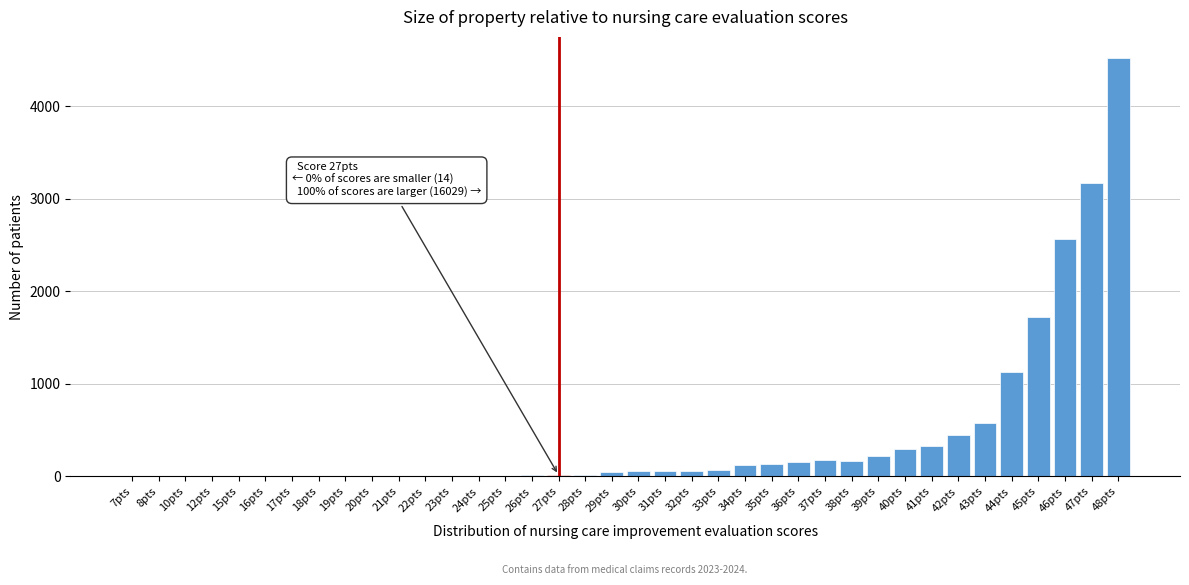

What is the ratio of the value at 41pts to the value at 35pts?

2.5